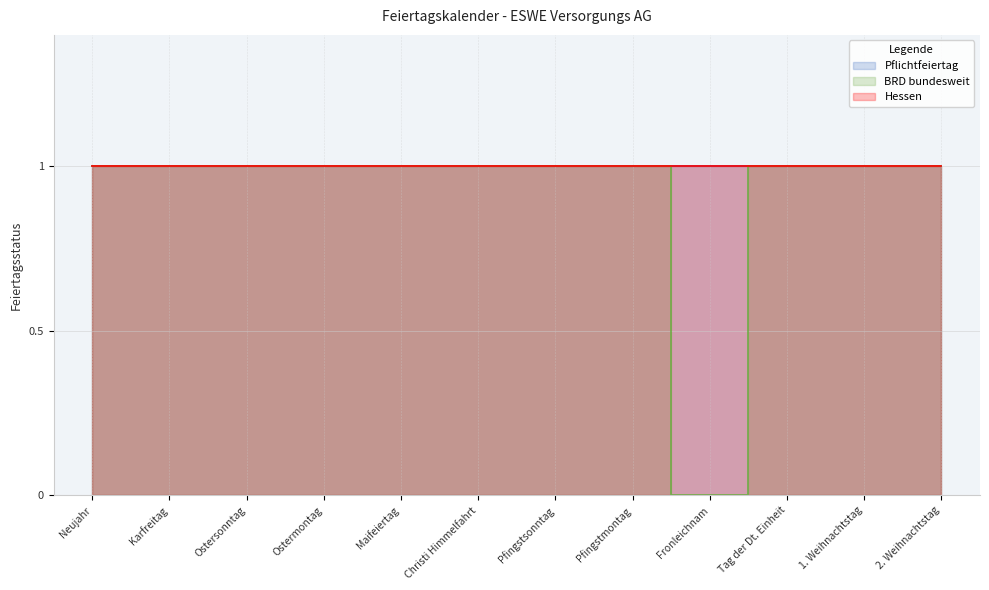

What are all the series names shown in the legend?

Pflichtfeiertag, BRD bundesweit, Hessen